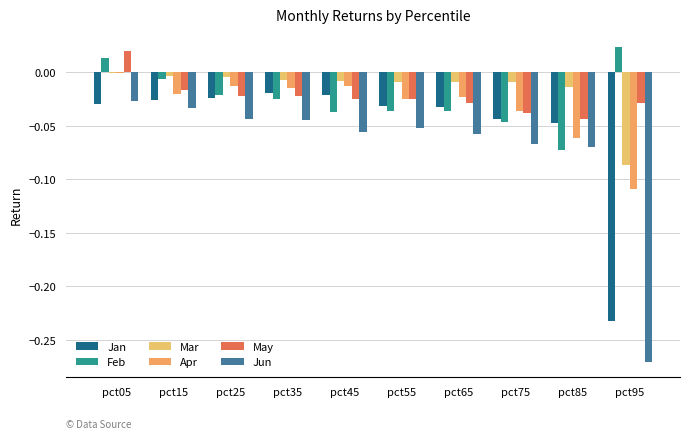

Which series changed the most between pct25 and pct55?

Feb